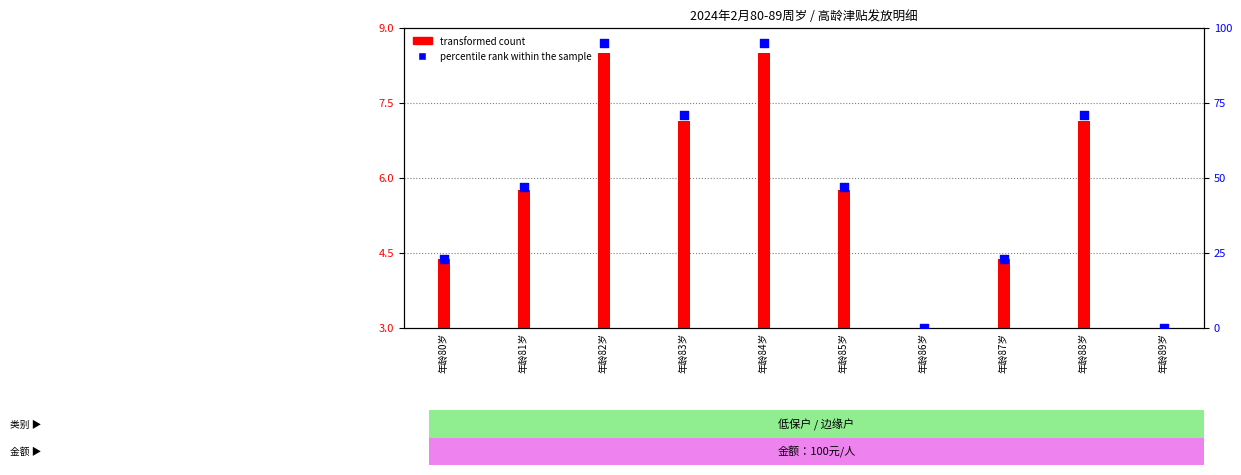

What are all the series names shown in the legend?

transformed count, percentile rank within the sample